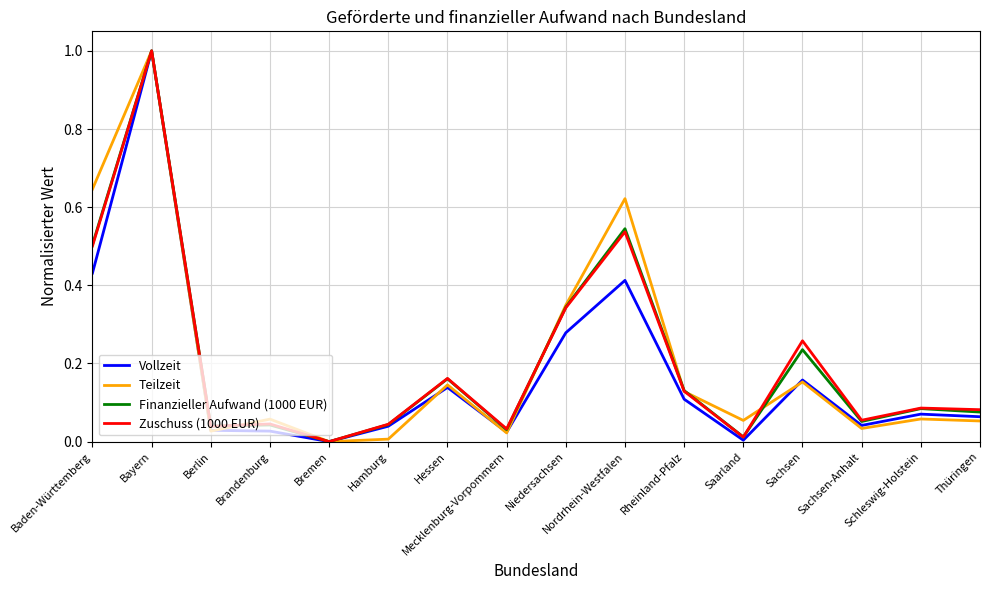

True or false: Zuschuss (1000 EUR) and Teilzeit intersect in this chart.

True